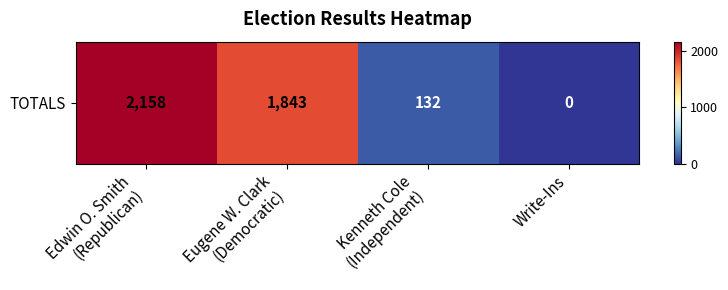

How many data points are less than 1843?

2